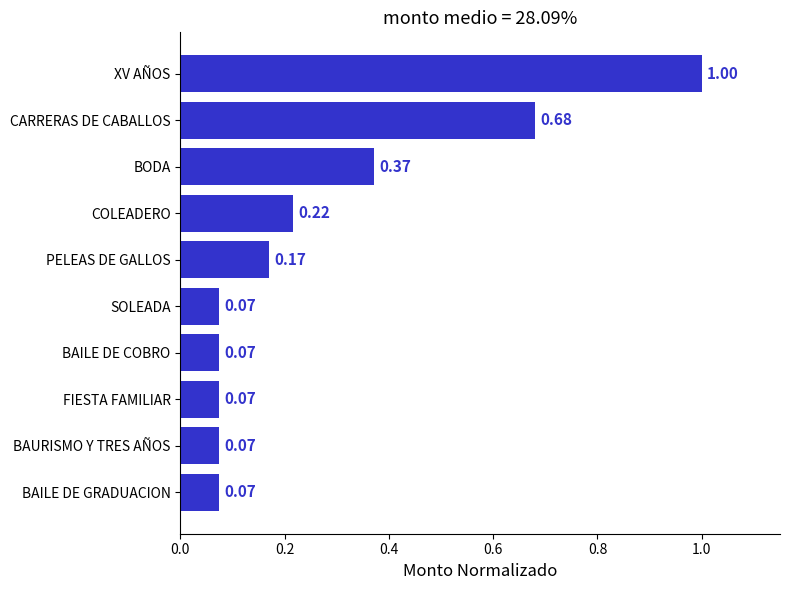

What is the change in value from BAILE DE COBRO to CARRERAS DE CABALLOS?

+0.6